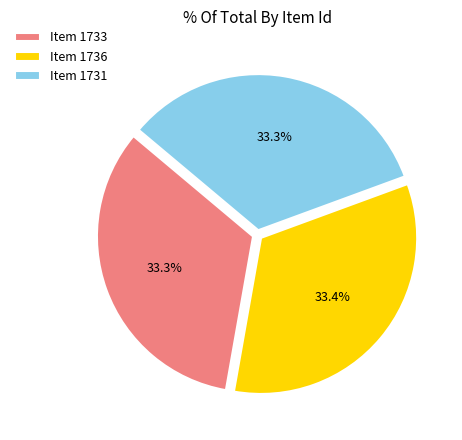

Approximately how many times larger is the value at Item 1736 compared to Item 1733?

1.0